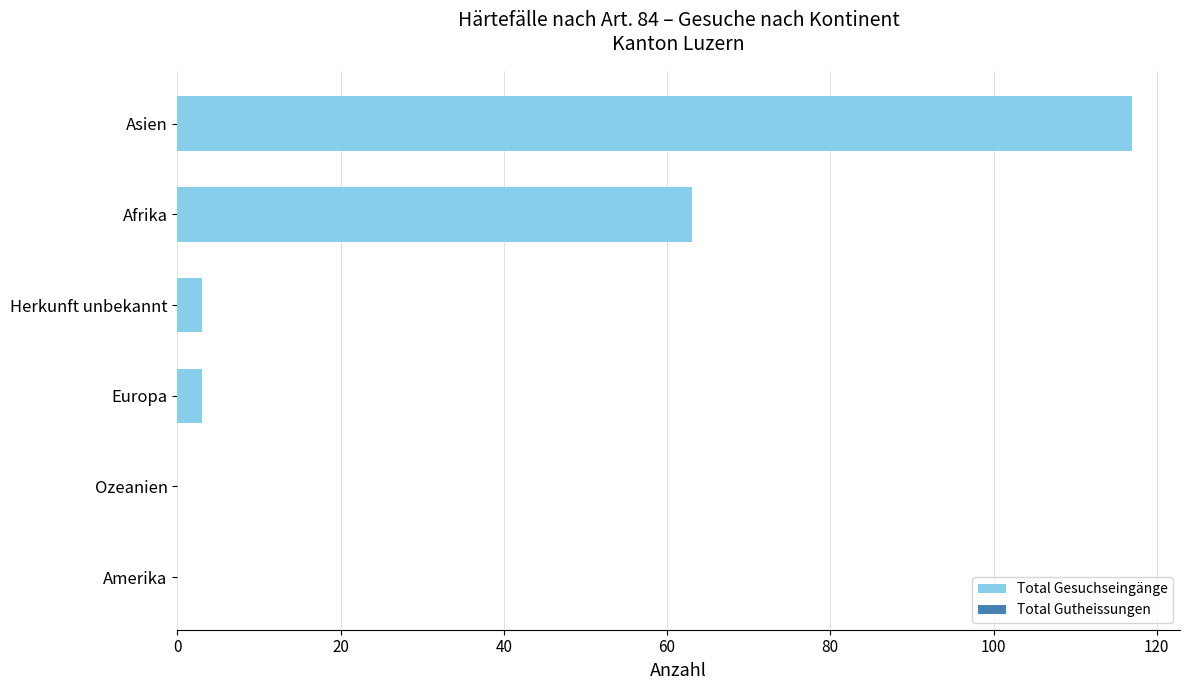

At which category does the chart reach its peak across all series?

Asien